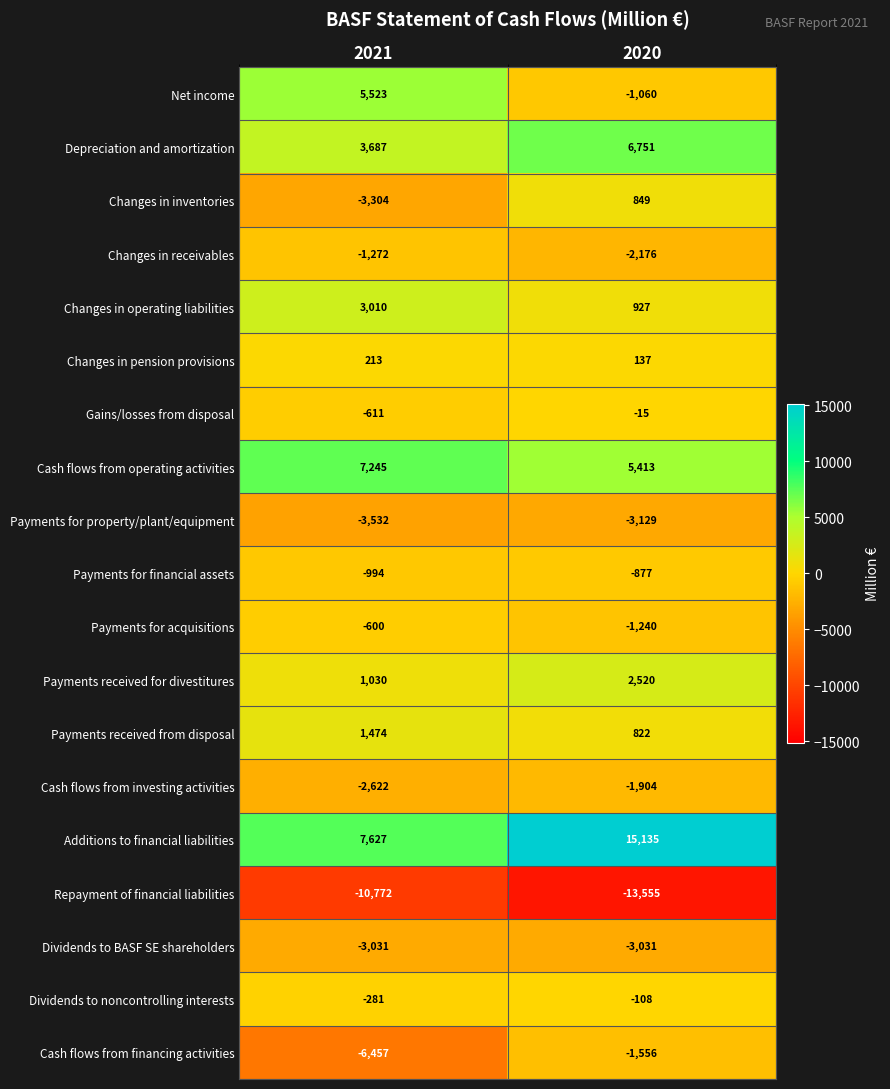

Which series has the widest spread of values?

Additions to financial liabilities